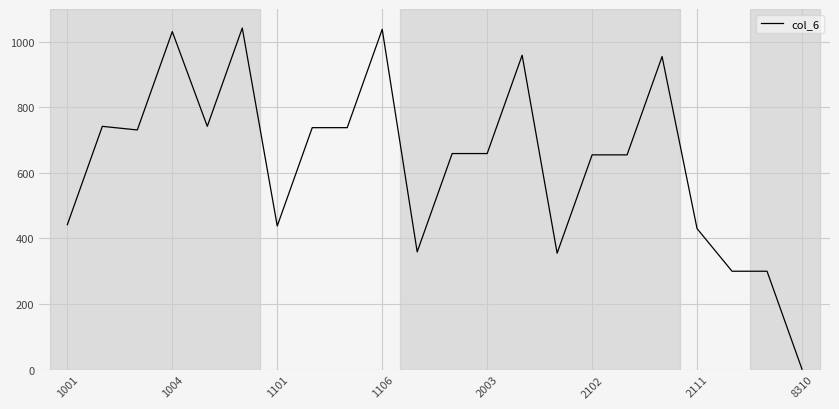

What is the difference between the maximum and minimum values?

1041